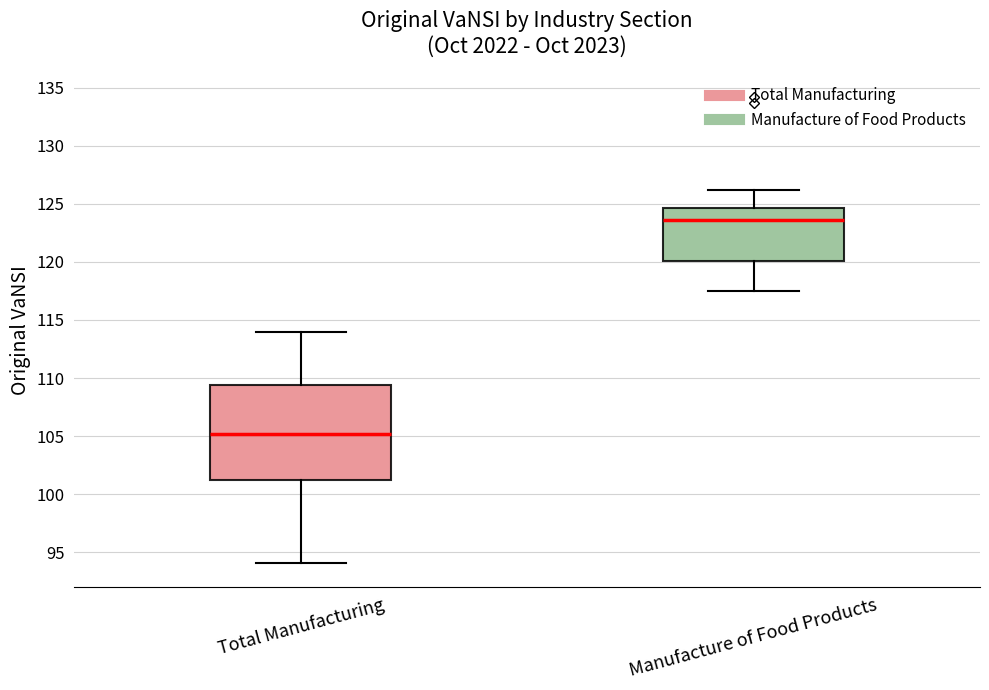

Comparing the boxes themselves (not the whiskers), which one is the tallest?

Total Manufacturing